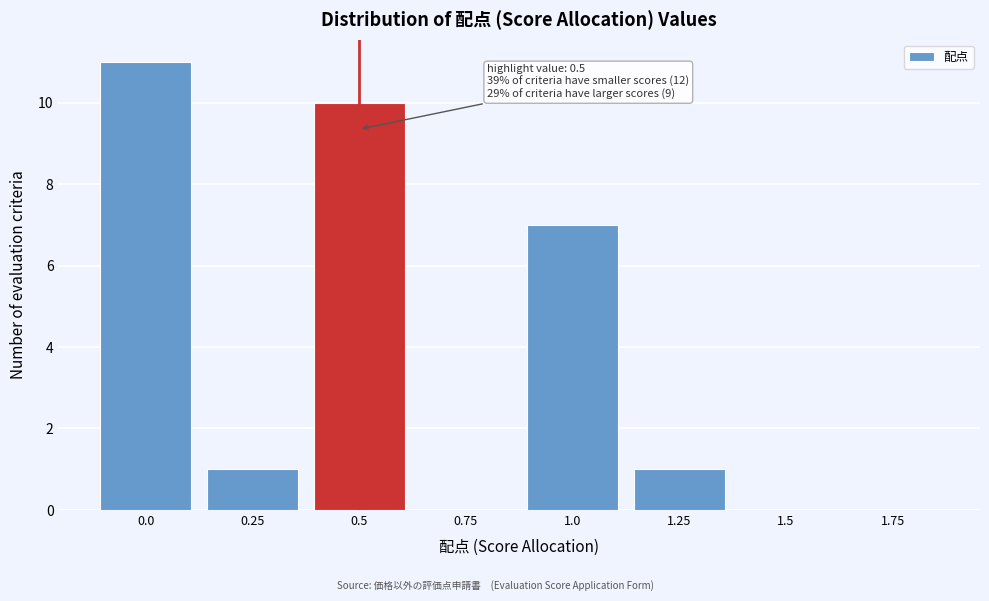

Reading left to right, list all the values displayed in this chart.

0.0=11	0.25=1	0.5=10	0.75=0	1.0=7	1.25=1	1.5=0	1.75=0